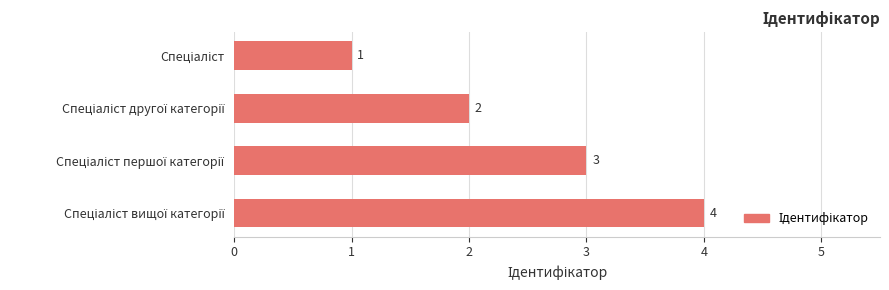

How many values are between 2 and 4?

3